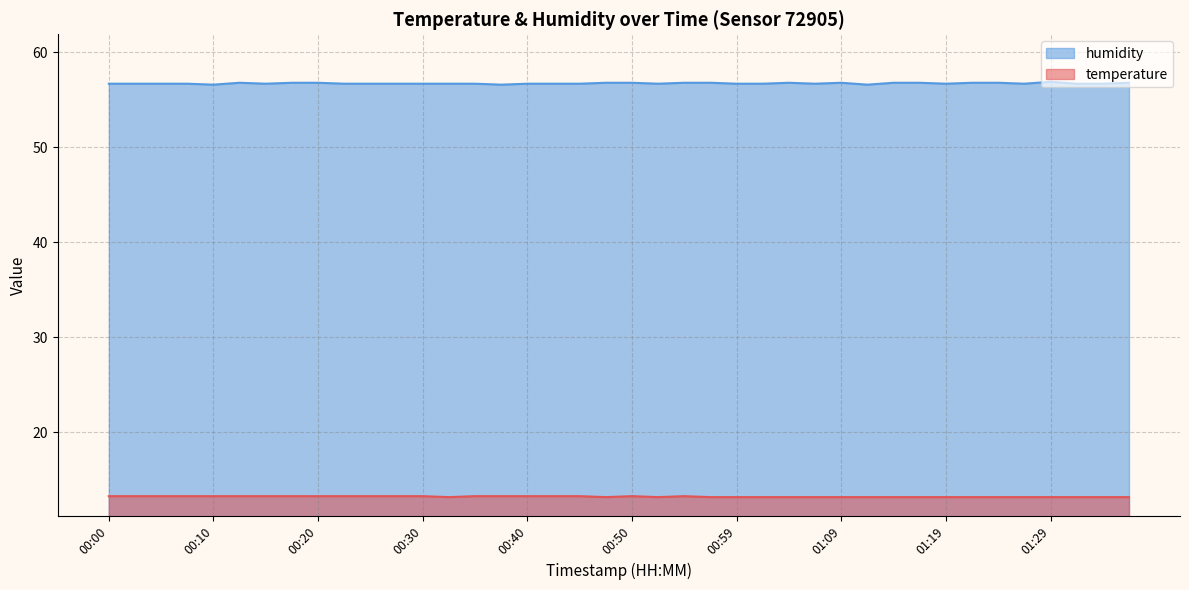

Does the chart display data point markers on the line(s)?

No